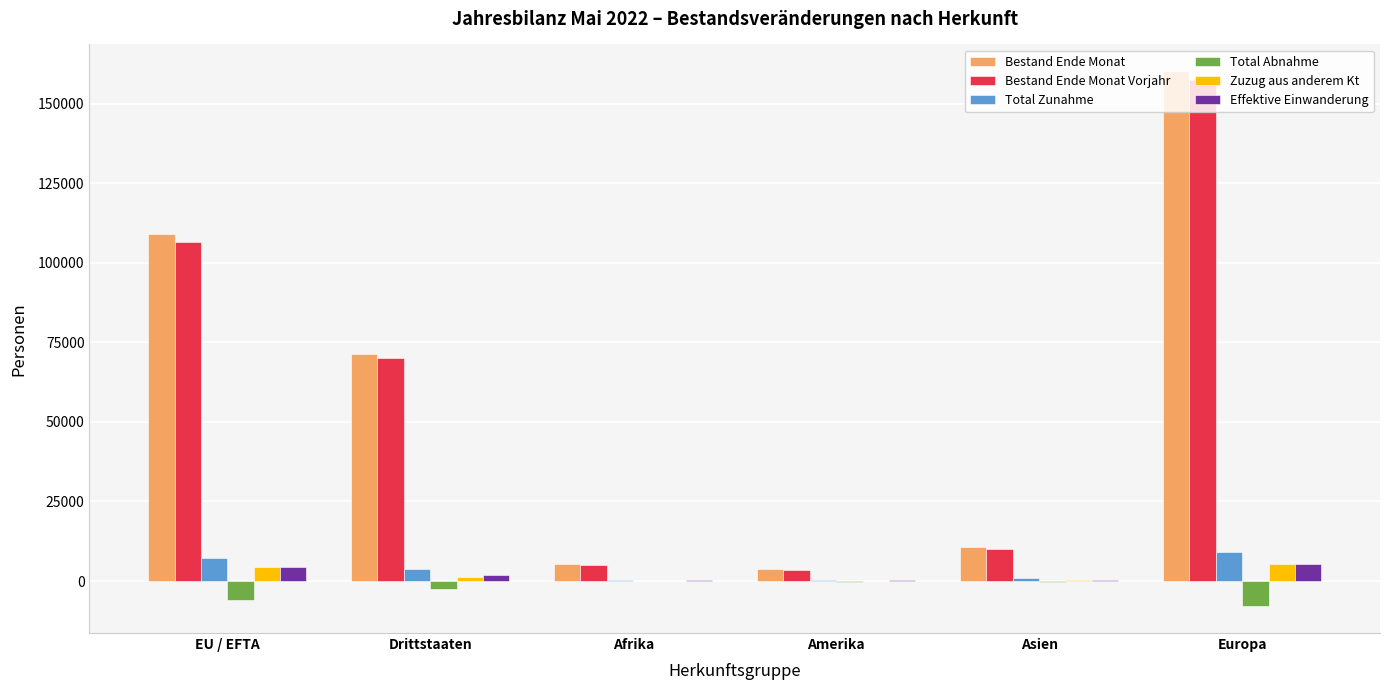

What is the maximum value shown in the chart?

160212